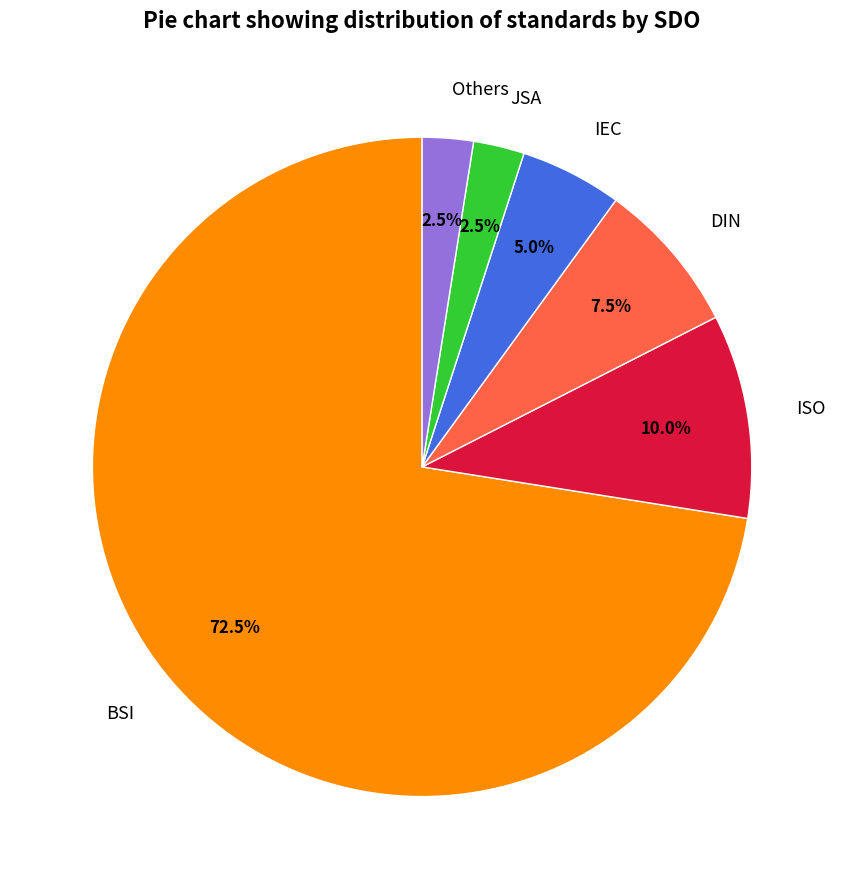

Is the sum of DIN and JSA greater than half?

No